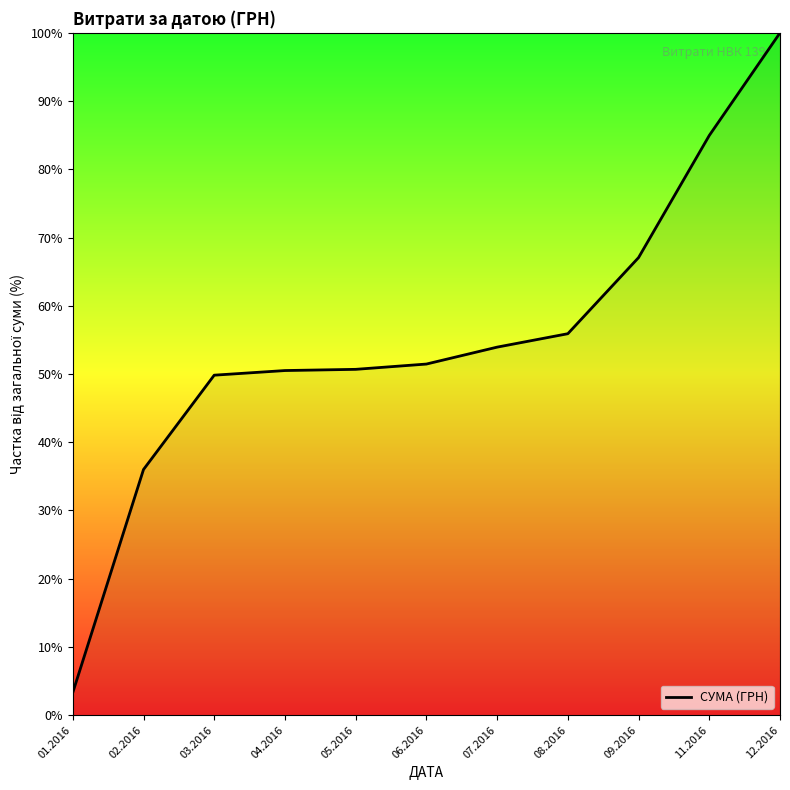

True or false: the data shows 85.9 at 04.2016.

False